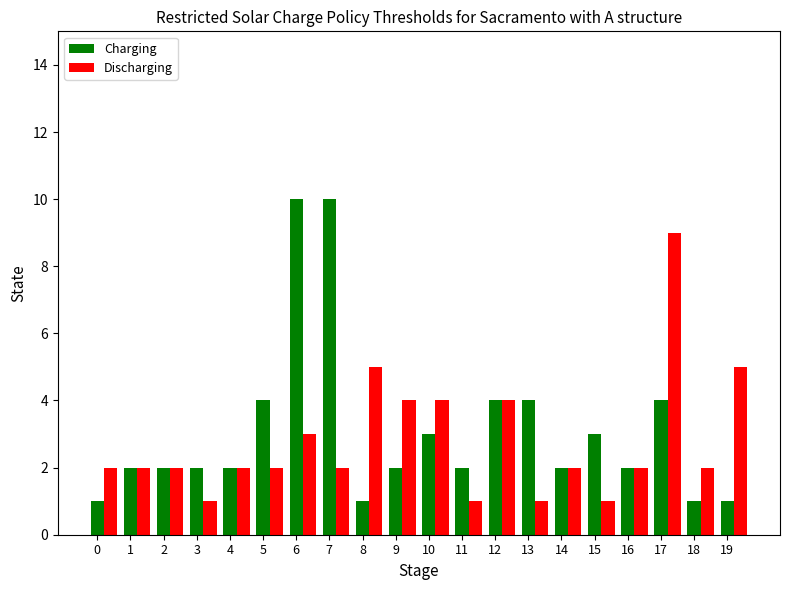

Count the number of data series in this chart.

2